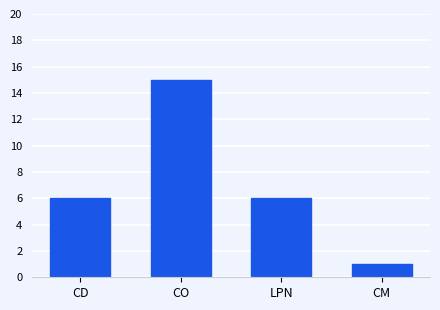

What is the sum of all values?

28